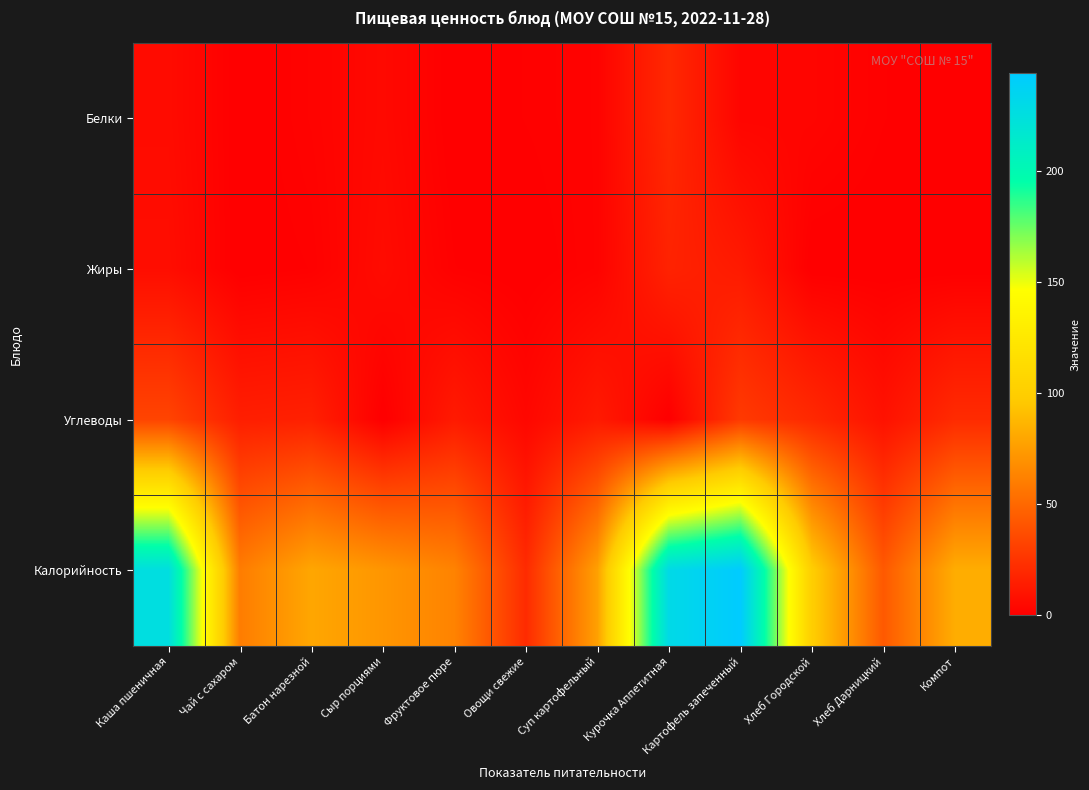

What is the total value across all series at Фруктовое пюре?

77